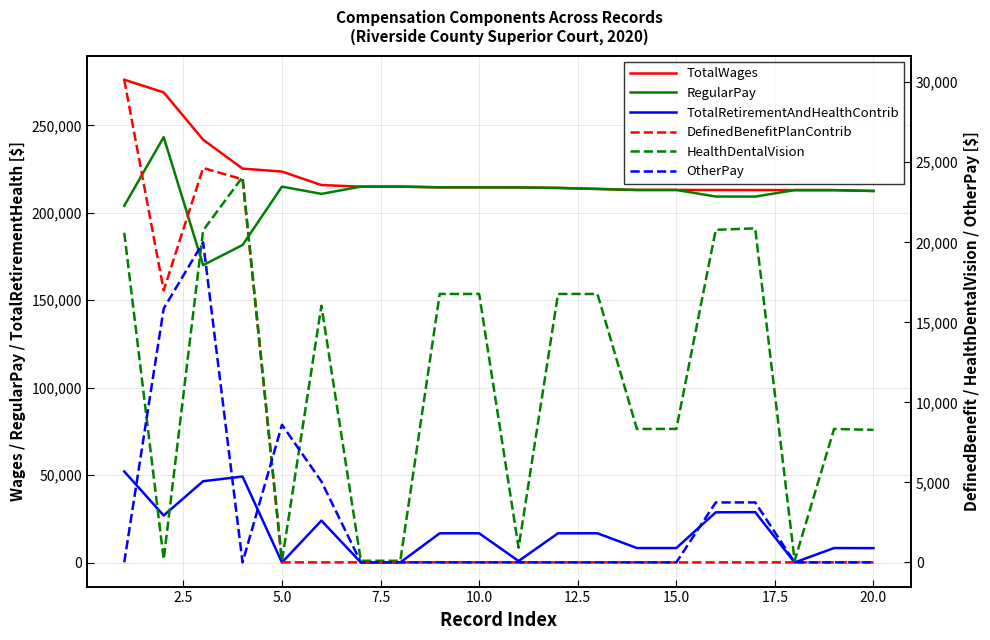

At which category does the chart reach its minimum across all series?

15.0